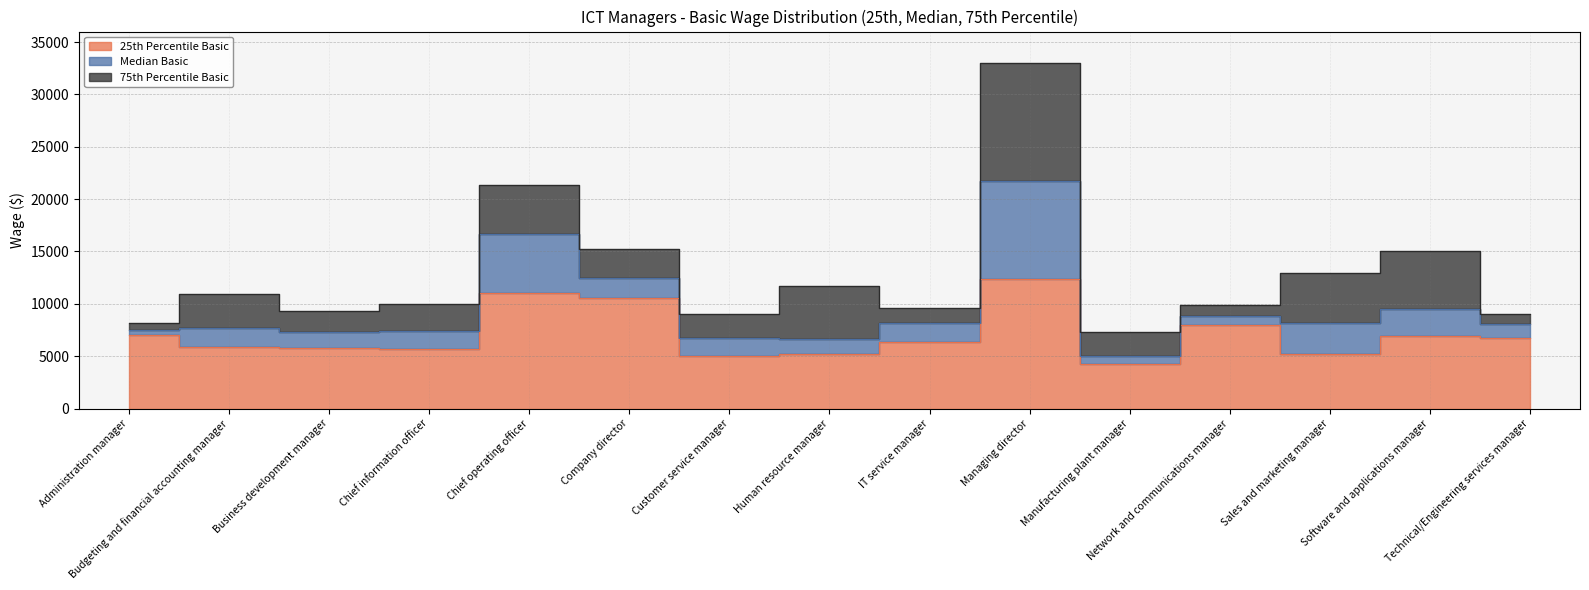

Count the number of data series in this chart.

3